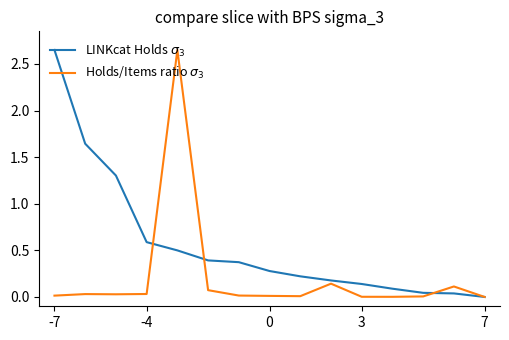

Reading left to right, transcribe all the data shown in this chart.

LINKcat Holds $\sigma_3$: 2.6	1.6	1.3	0.6	0.5	0.4	0.4	0.3	0.2	0.2	0.1	0.1	0.0	0.0	0.0
Holds/Items ratio $\sigma_3$: 0.0	0.0	0.0	0.0	2.6	0.1	0.0	0.0	0.0	0.1	0.0	0.0	0.0	0.1	0.0